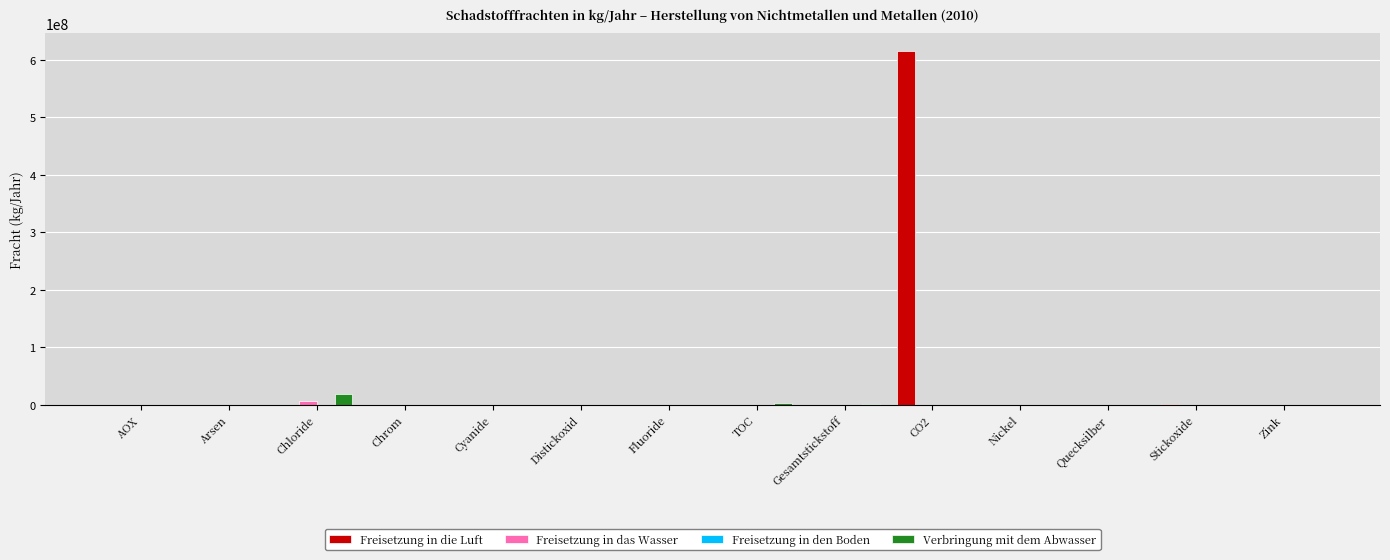

Are the bars grouped side by side (vs. stacked)?

Yes